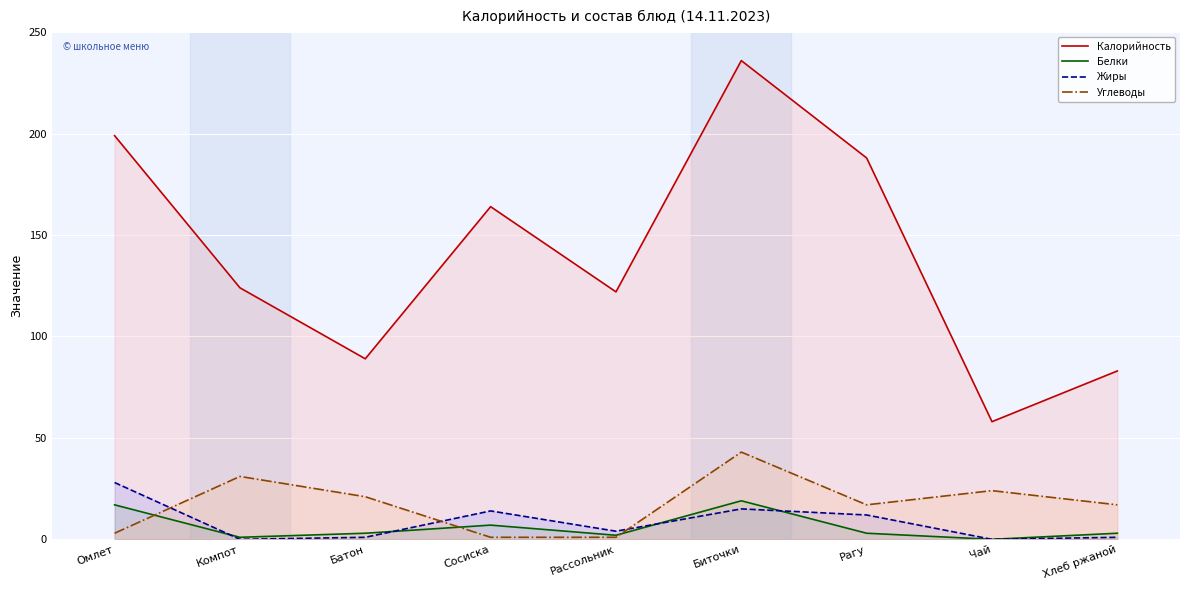

List the labels in order of Жиры value, smallest first.

Компот, Чай, Батон, Хлеб ржаной, Рассольник, Рагу, Сосиска, Биточки, Омлет